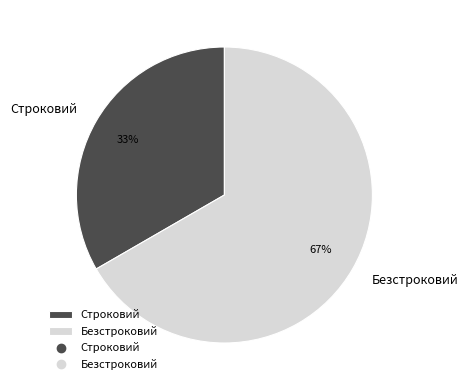

Count the number of slices in the pie.

2